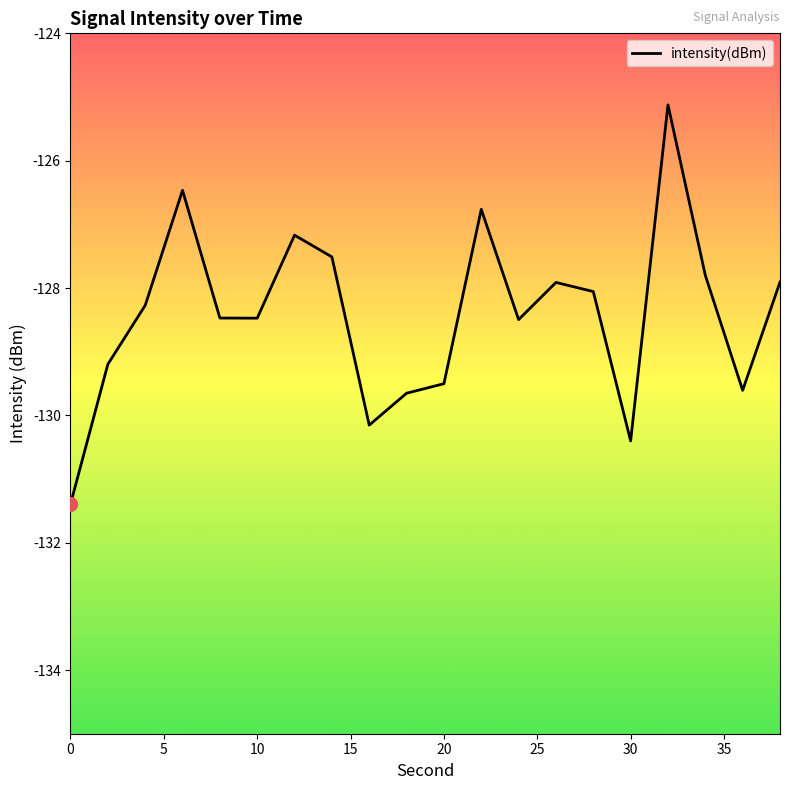

Does the chart have visible grid lines?

No